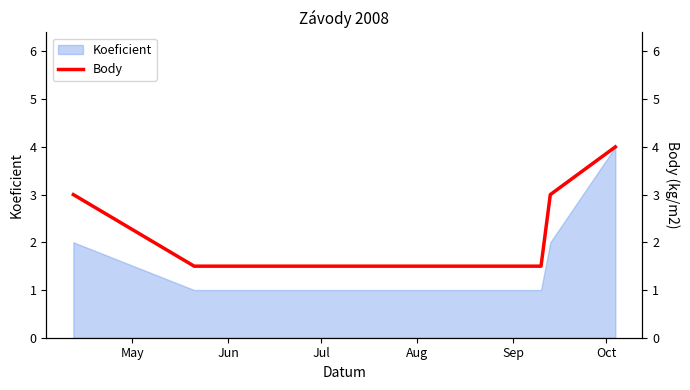

Is it true that the value at Aug is 2.3?

False